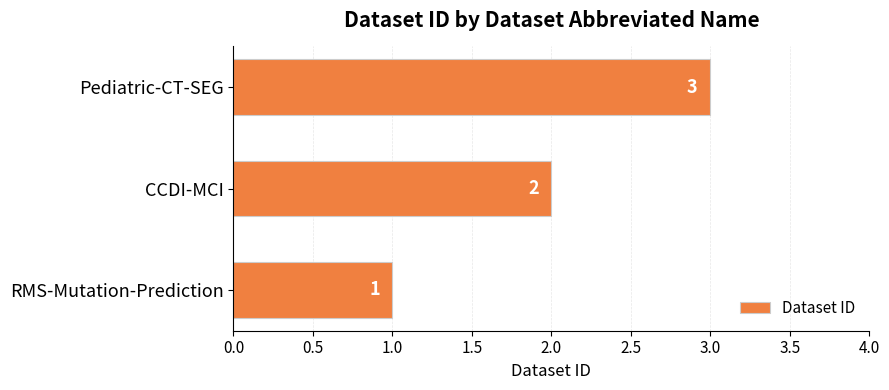

Which label corresponds to the largest value in the chart?

Pediatric-CT-SEG